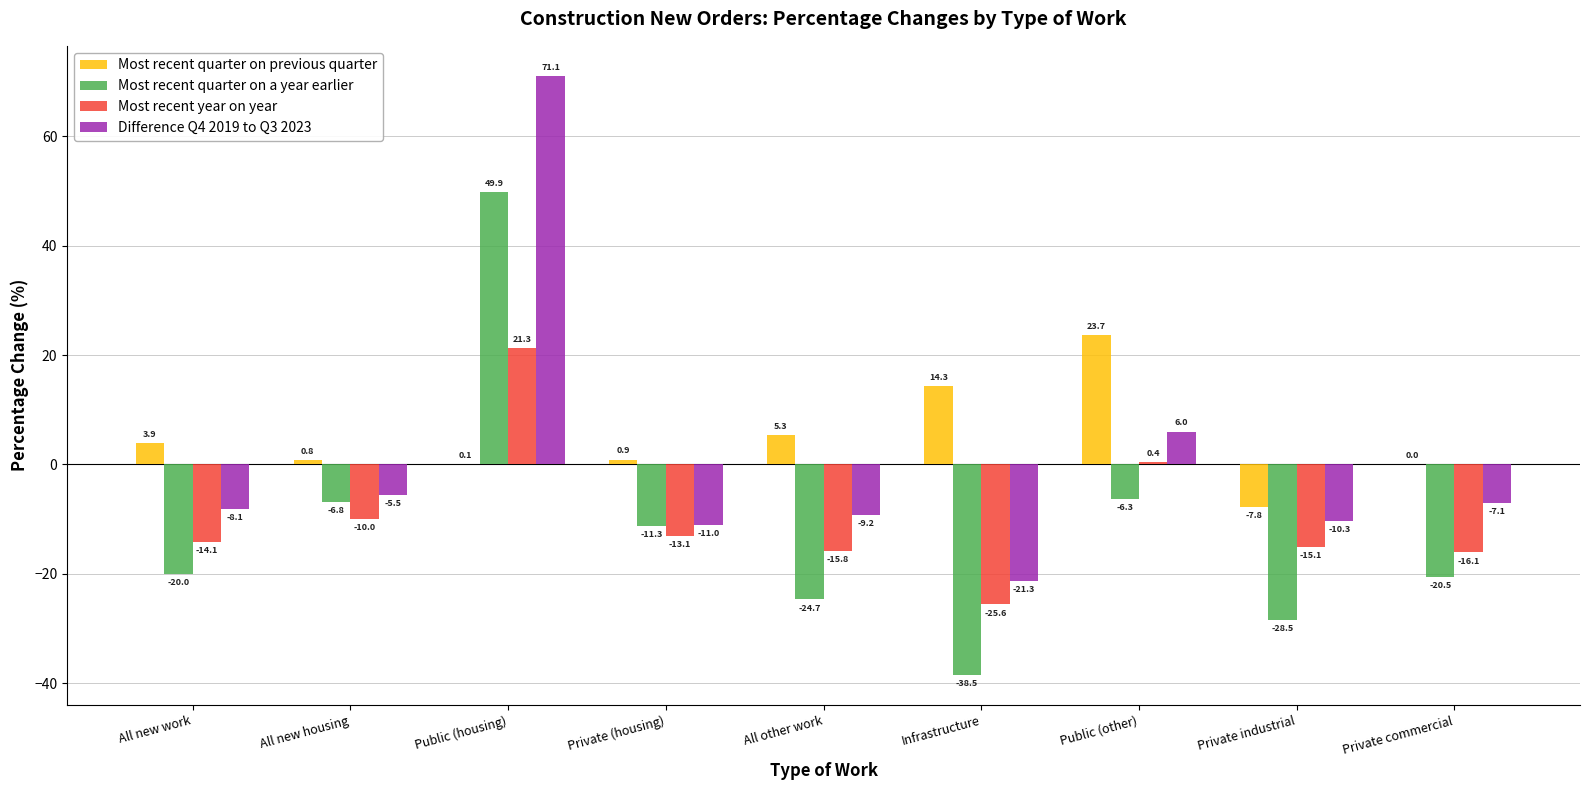

What is the sum of all Most recent quarter on previous quarter values?

41.2